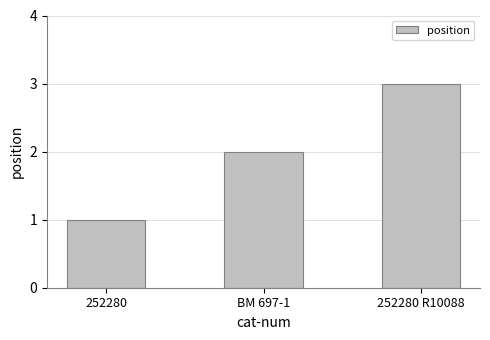

What is the sum of all values?

6